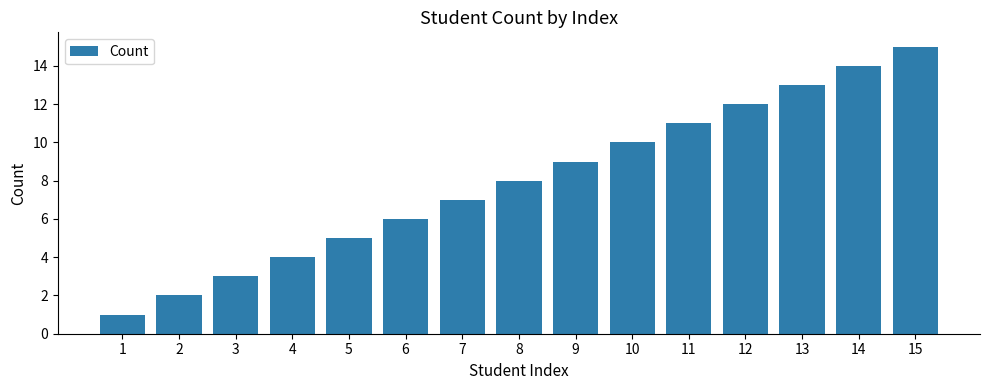

Reading right to left, what are all the values shown in this chart?

15	14	13	12	11	10	9	8	7	6	5	4	3	2	1